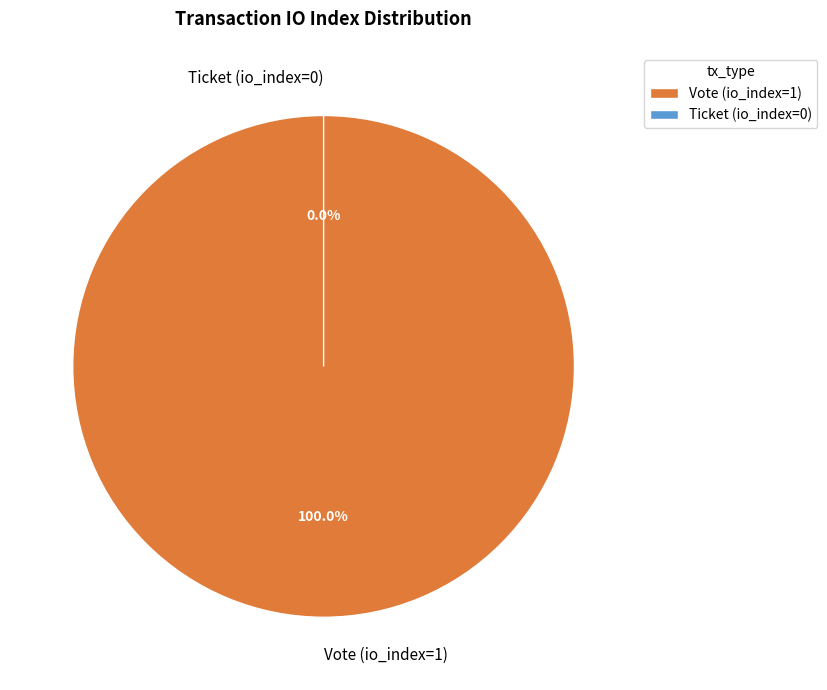

To the nearest percent, what is the difference between the Ticket (io_index=0) and Vote (io_index=1) slice percentages?

100%